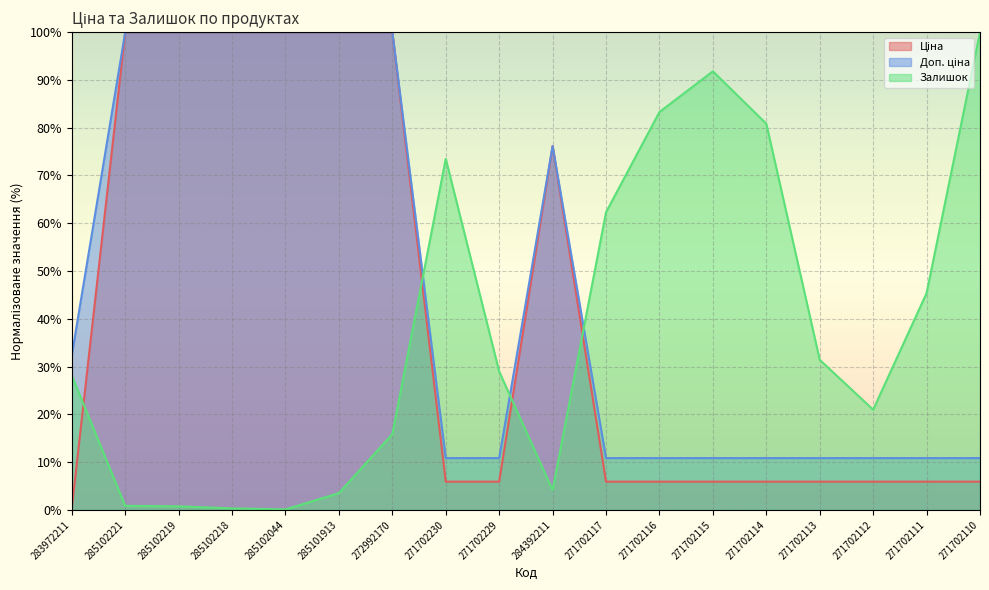

What is the label of the 9th point from the right?

284392211